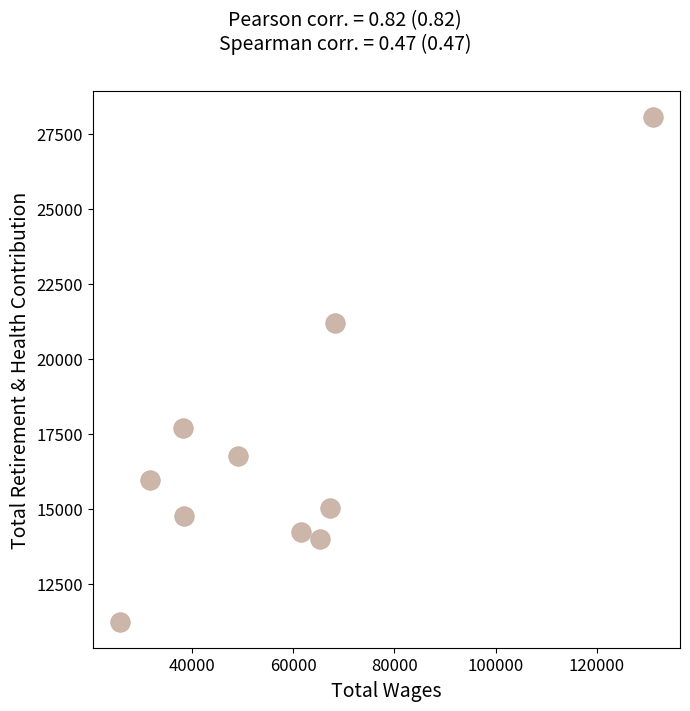

What Y value in the scatter plot is closest to 19642?

21180